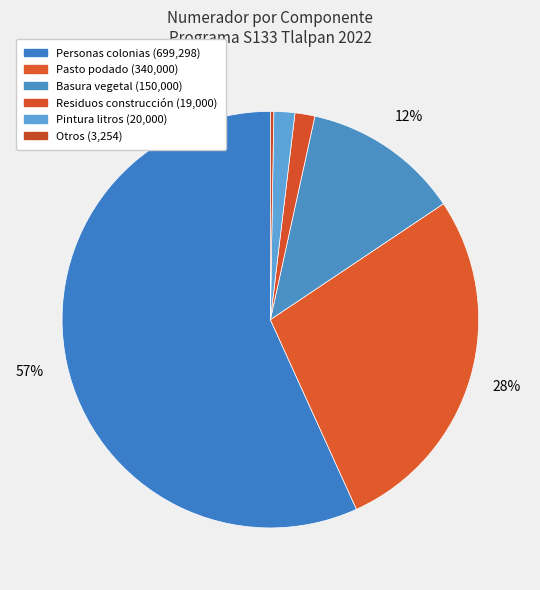

Which category accounts for the majority?

Personas colonias (699,298)